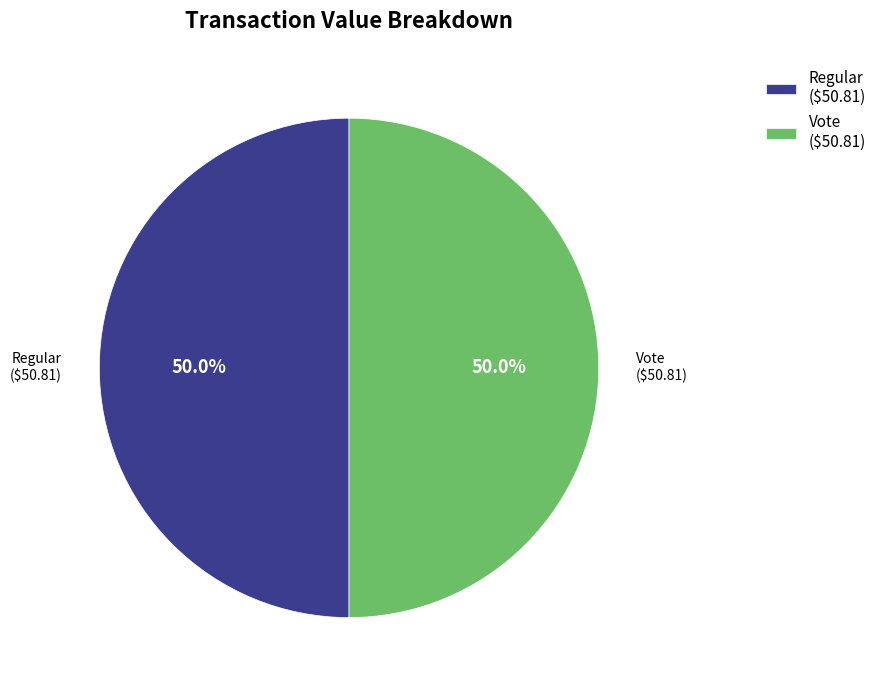

The Regular slice represents 11% of the pie. True or false?

False